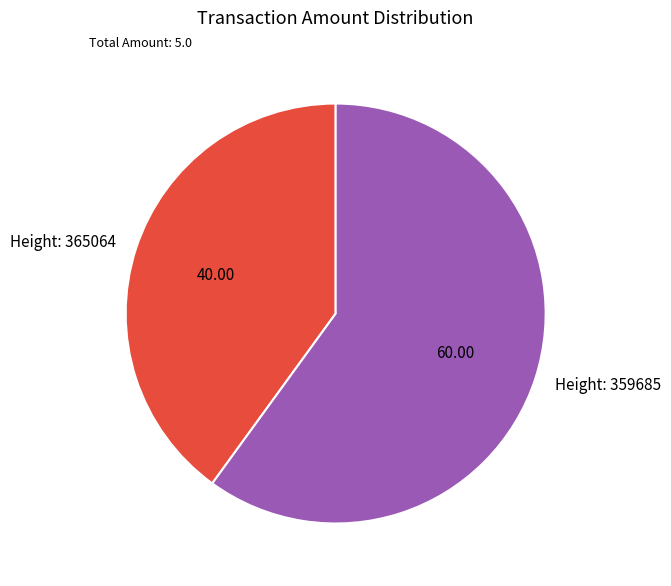

What is the majority slice?

Height: 359685